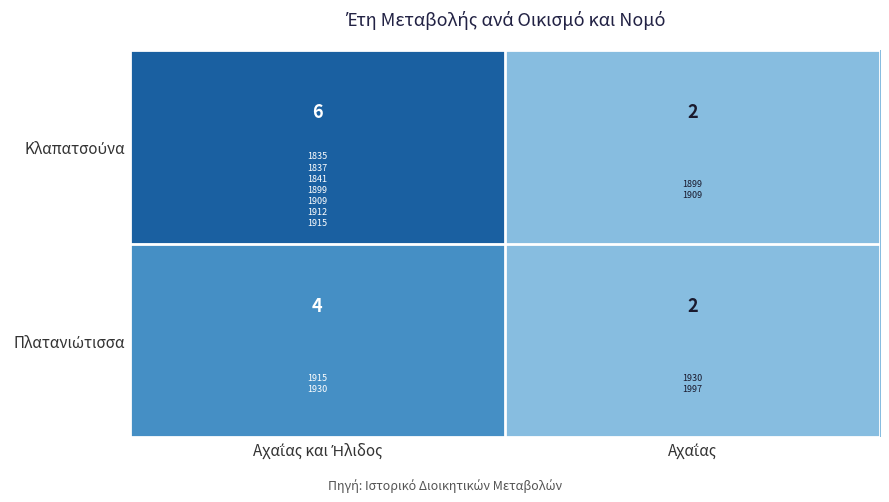

What is the maximum value shown in the chart?

6